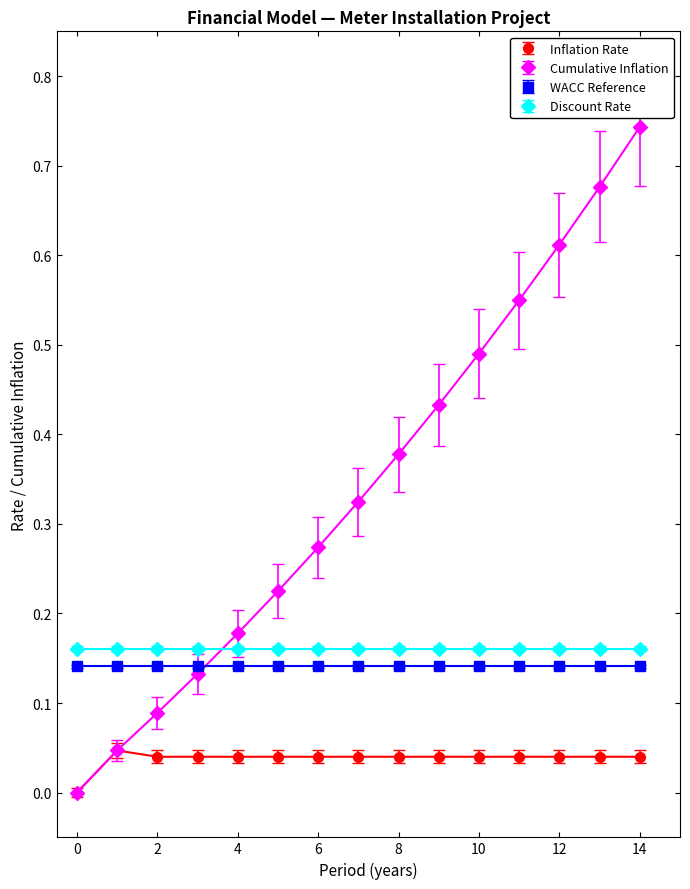

True or false: Discount Rate and Inflation Rate cross at least once.

False